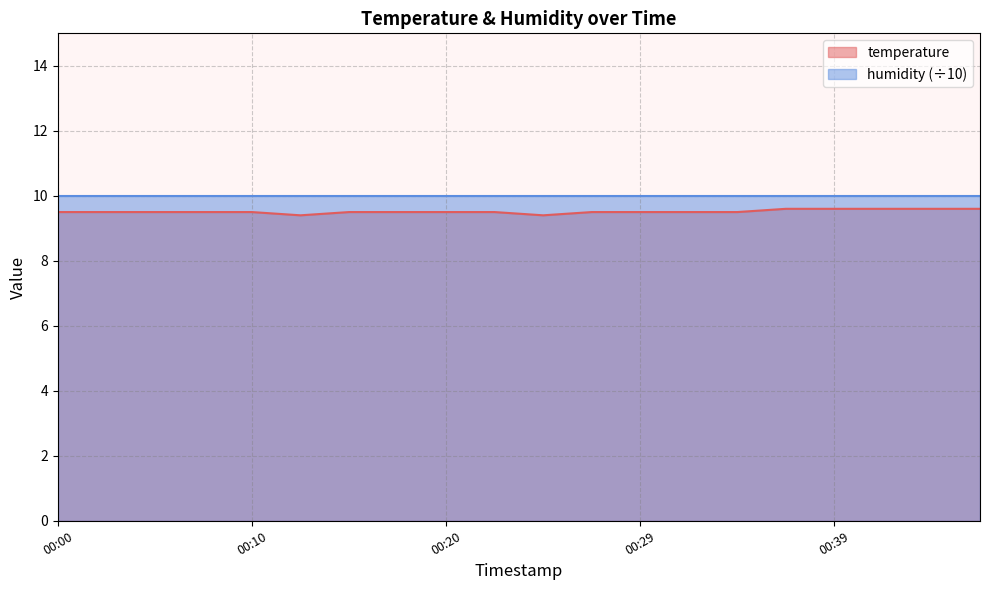

Reading right to left, extract all data points from this chart.

9.6	9.6	9.6	9.6	9.6	9.5	9.5	9.5	9.5	9.4	9.5	9.5	9.5	9.5	9.4	9.5	9.5	9.5	9.5	9.5